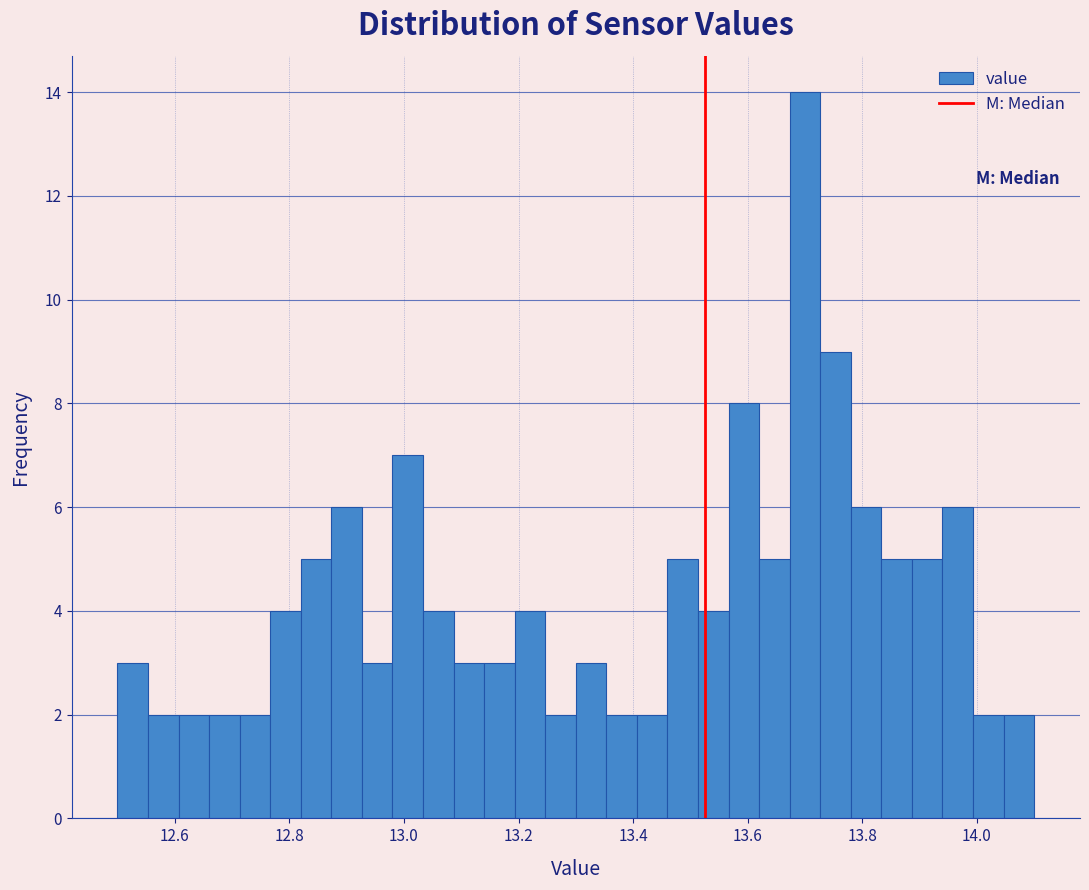

Around what value on the x-axis is the tallest bar? Give the approximate position of its centre, as read against the axis.

13.70